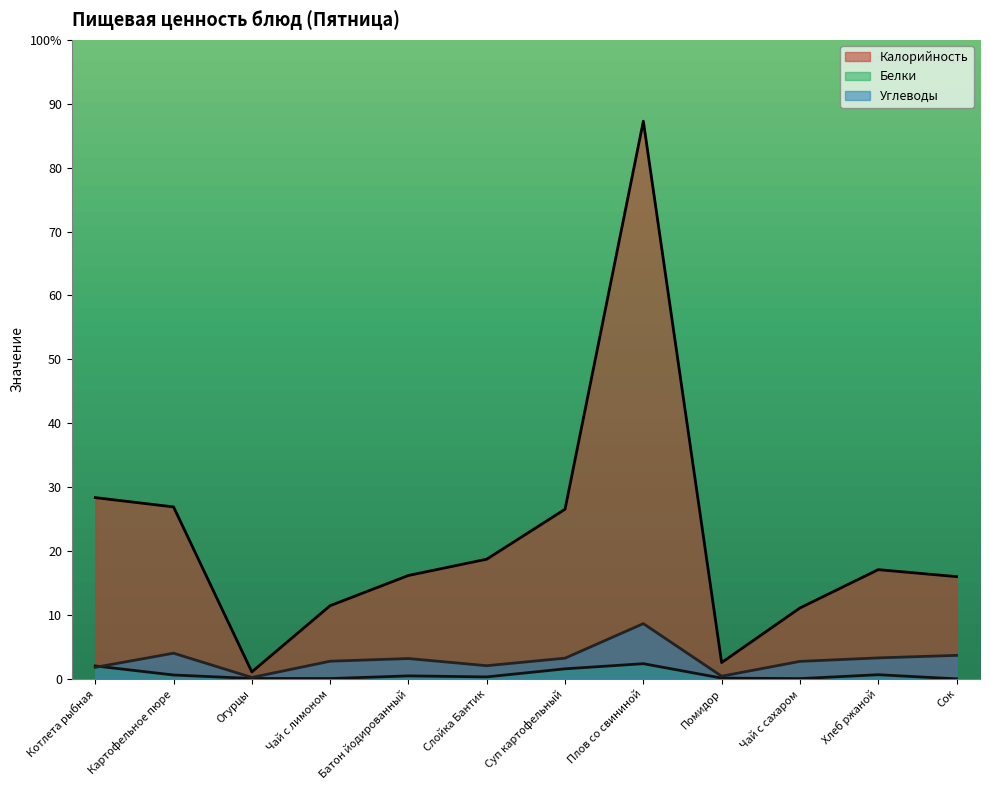

How many distinct data groups are displayed?

3